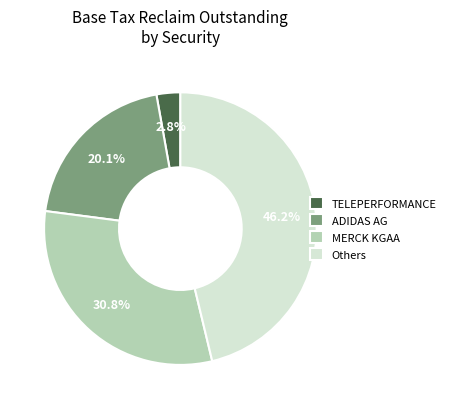

To the nearest percent, what is the average slice percentage?

25%